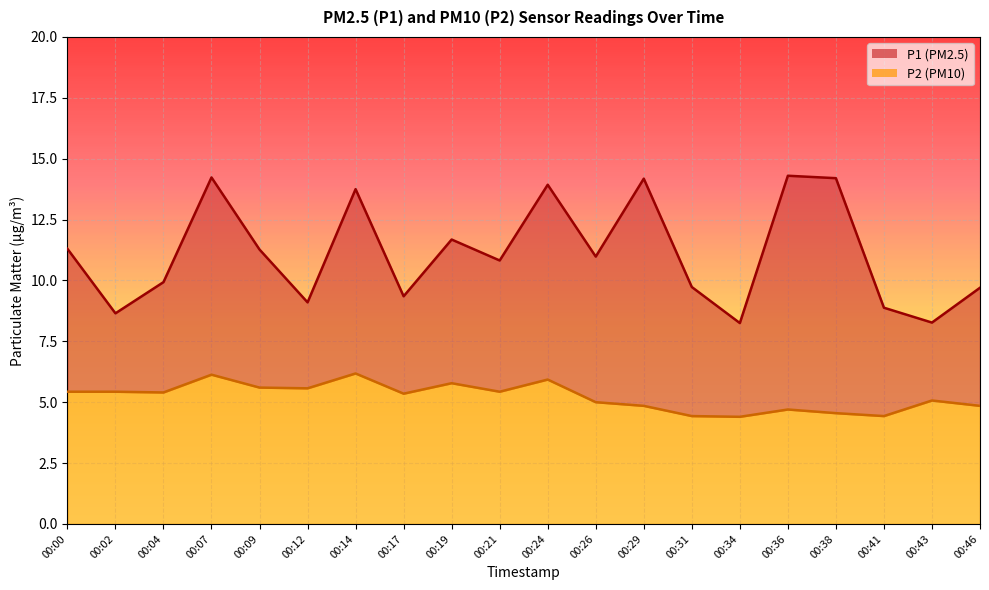

At which label does P2 reach its minimum?

00:34